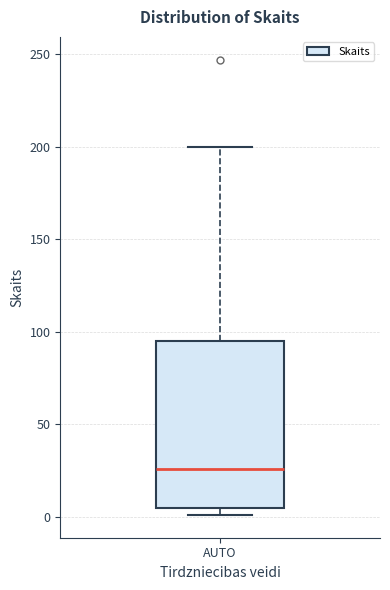

Transcribe this box plot: give where the median line is, the range the box spans, and where the two whiskers end, as read against the y-axis. The values are not printed on the chart, so give them approximately, as read against the axis.

median 25, box 5 to 95, whiskers 0 to 200